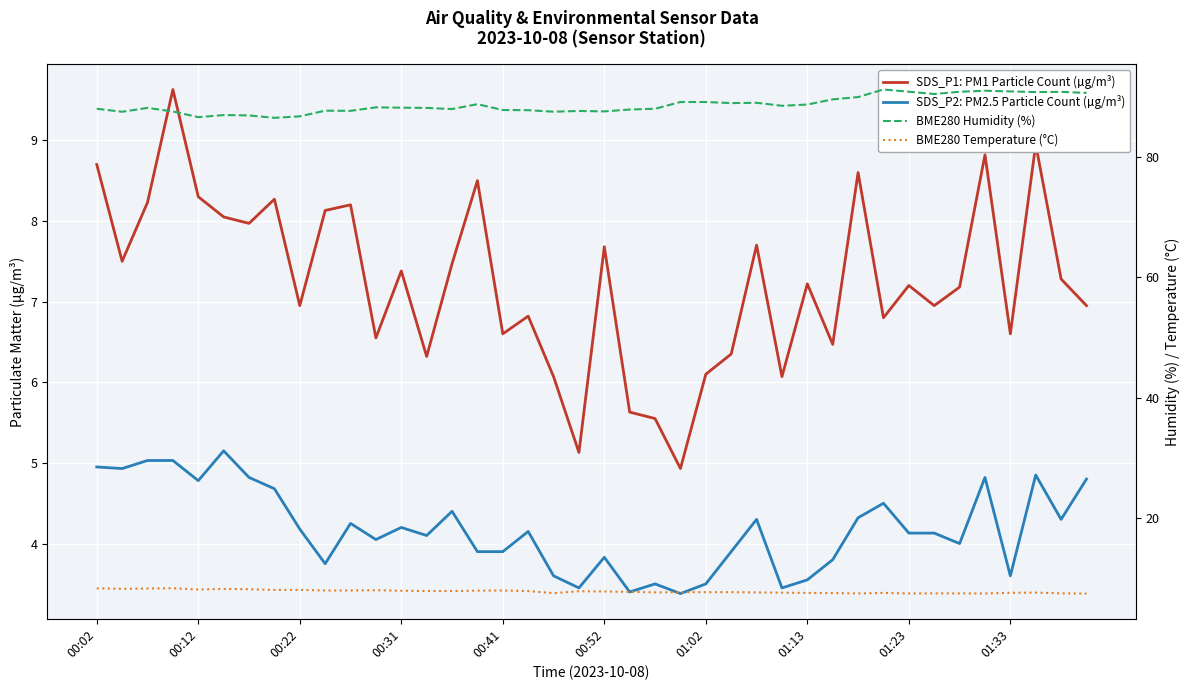

True or false: BME280 Humidity (%) and SDS_P1: PM1 Particle Count (µg/m³) intersect in this chart.

False